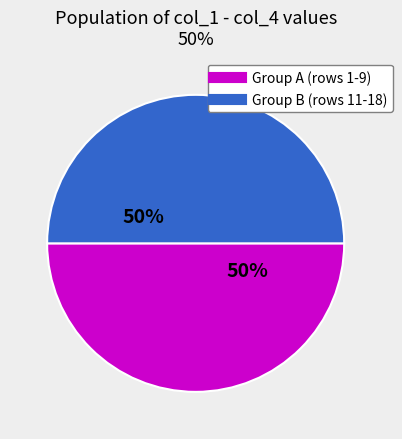

To the nearest percent, what is the average slice percentage?

50%